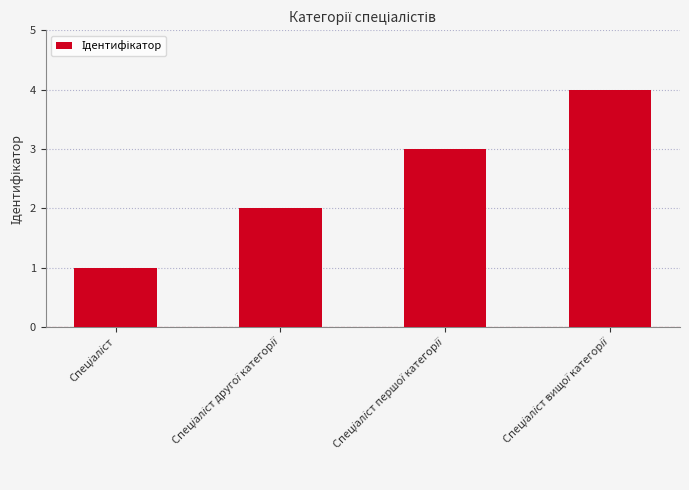

What is the difference between the maximum and minimum values?

3